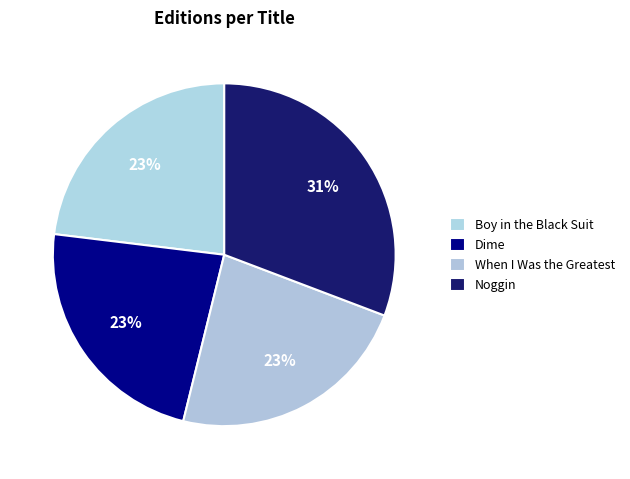

Between Noggin and Dime, which is larger?

Noggin